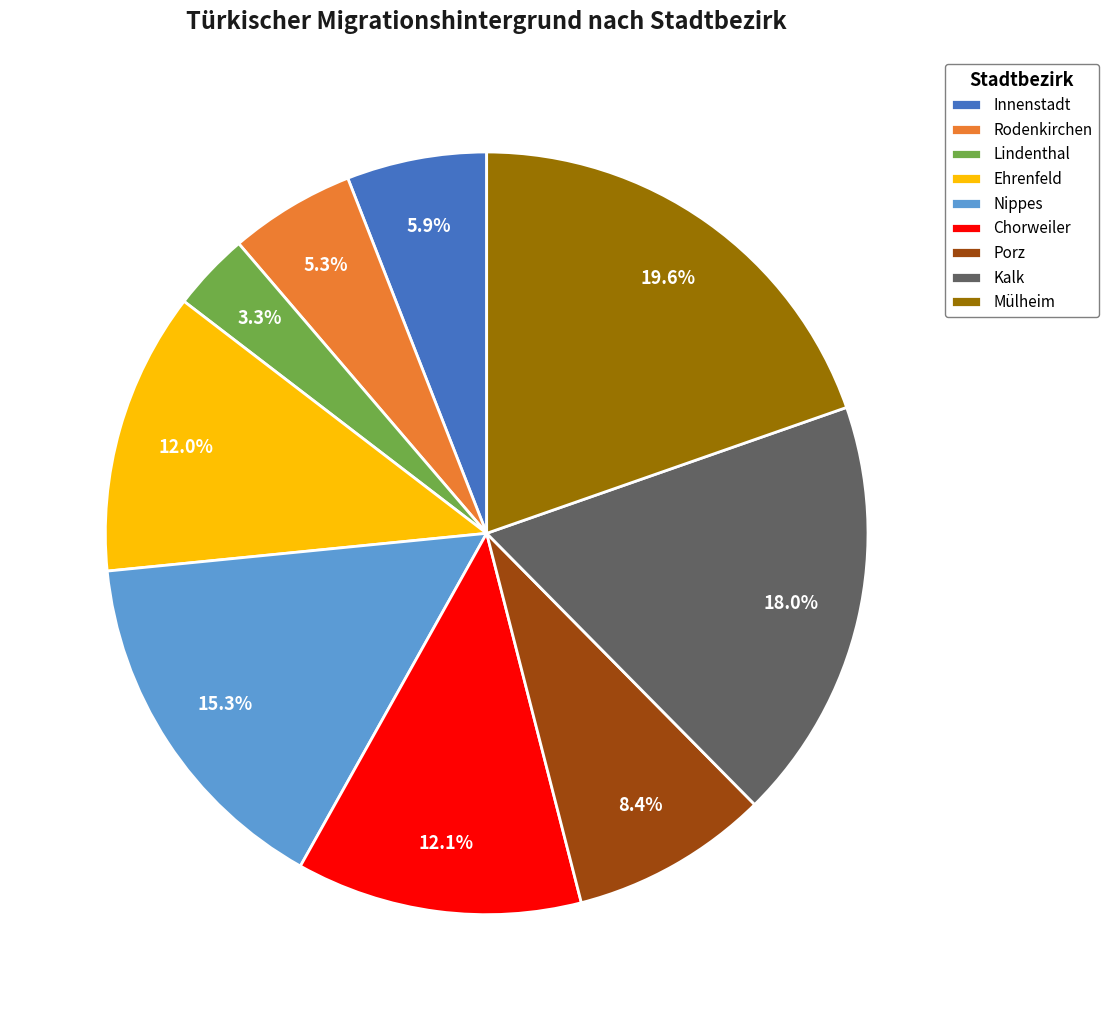

Approximately how many times larger is the value at Nippes compared to Porz?

1.8